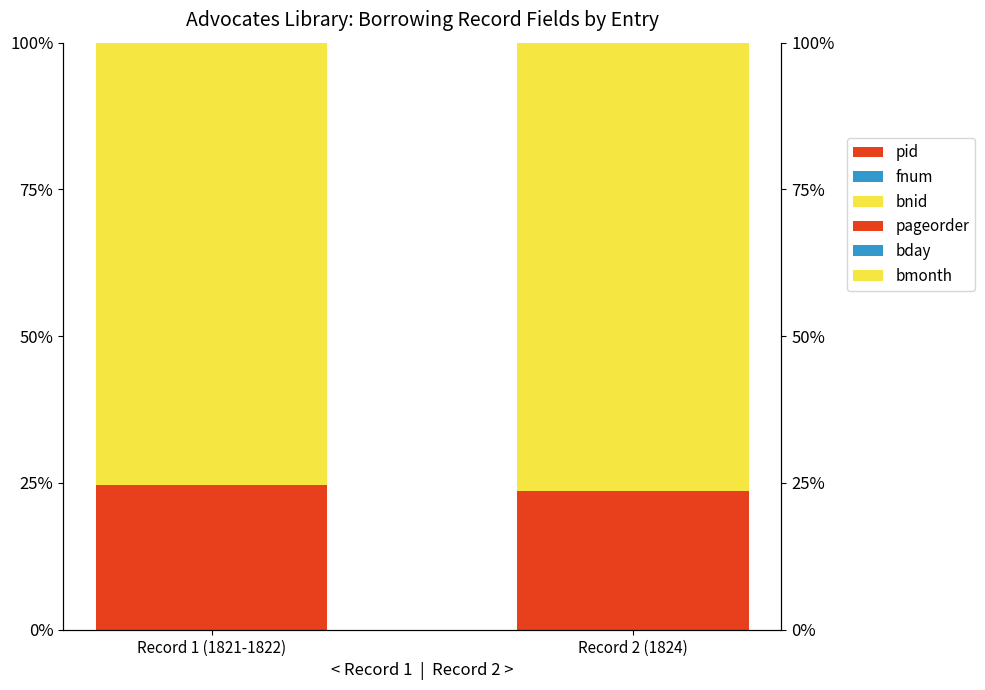

What is the label of the 1st bar from the left?

Record 1 (1821-1822)